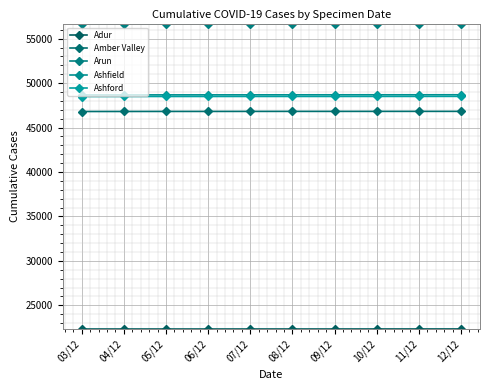

What is the difference between the maximum and second lowest values in the Arun series?

34